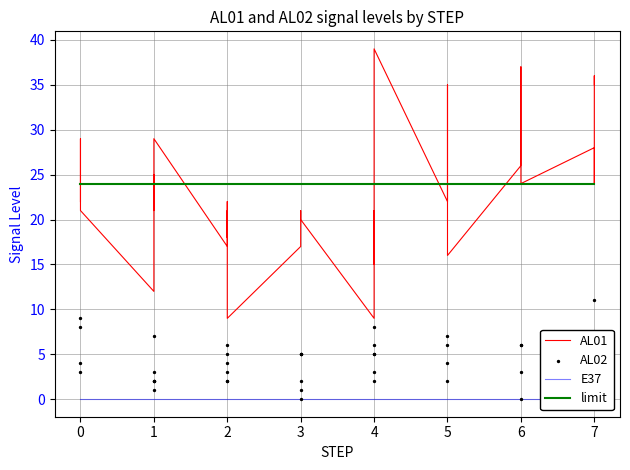

What is the total value across all series at 3?

41